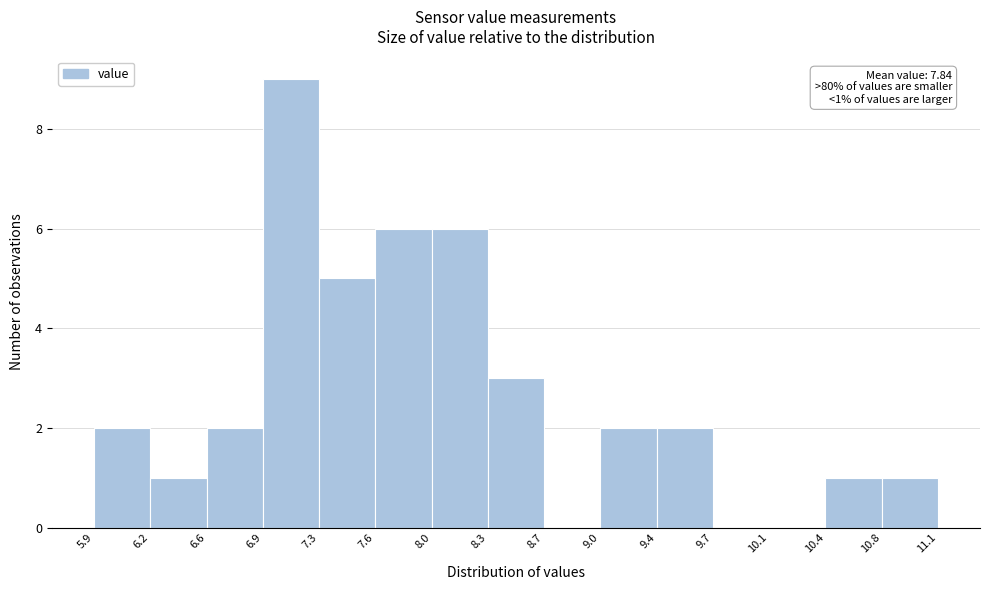

Over which range of the x-axis is the bar tallest?

6.9 to 7.3